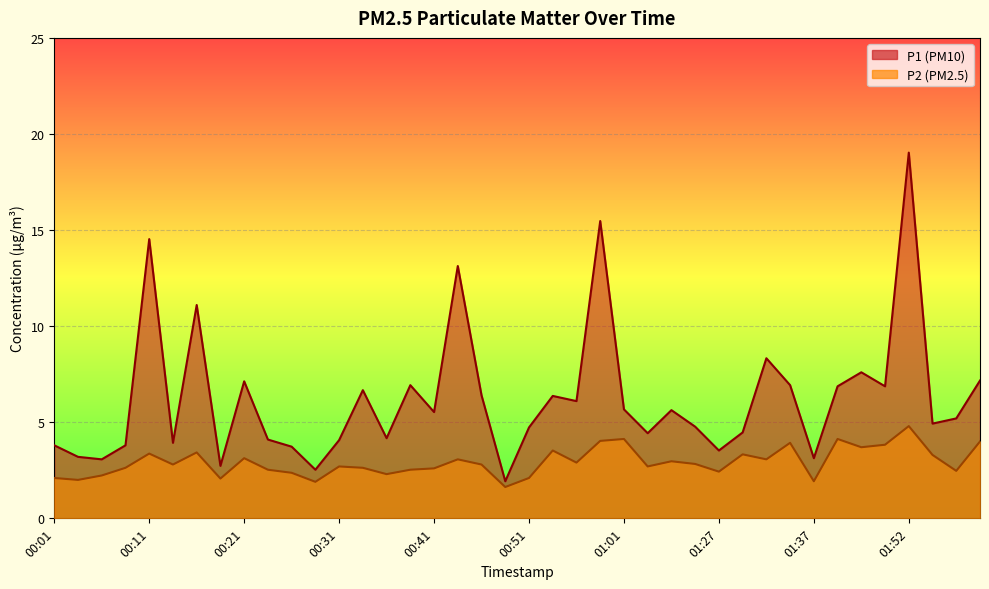

What is the total value across all series at 00:04?

5.2